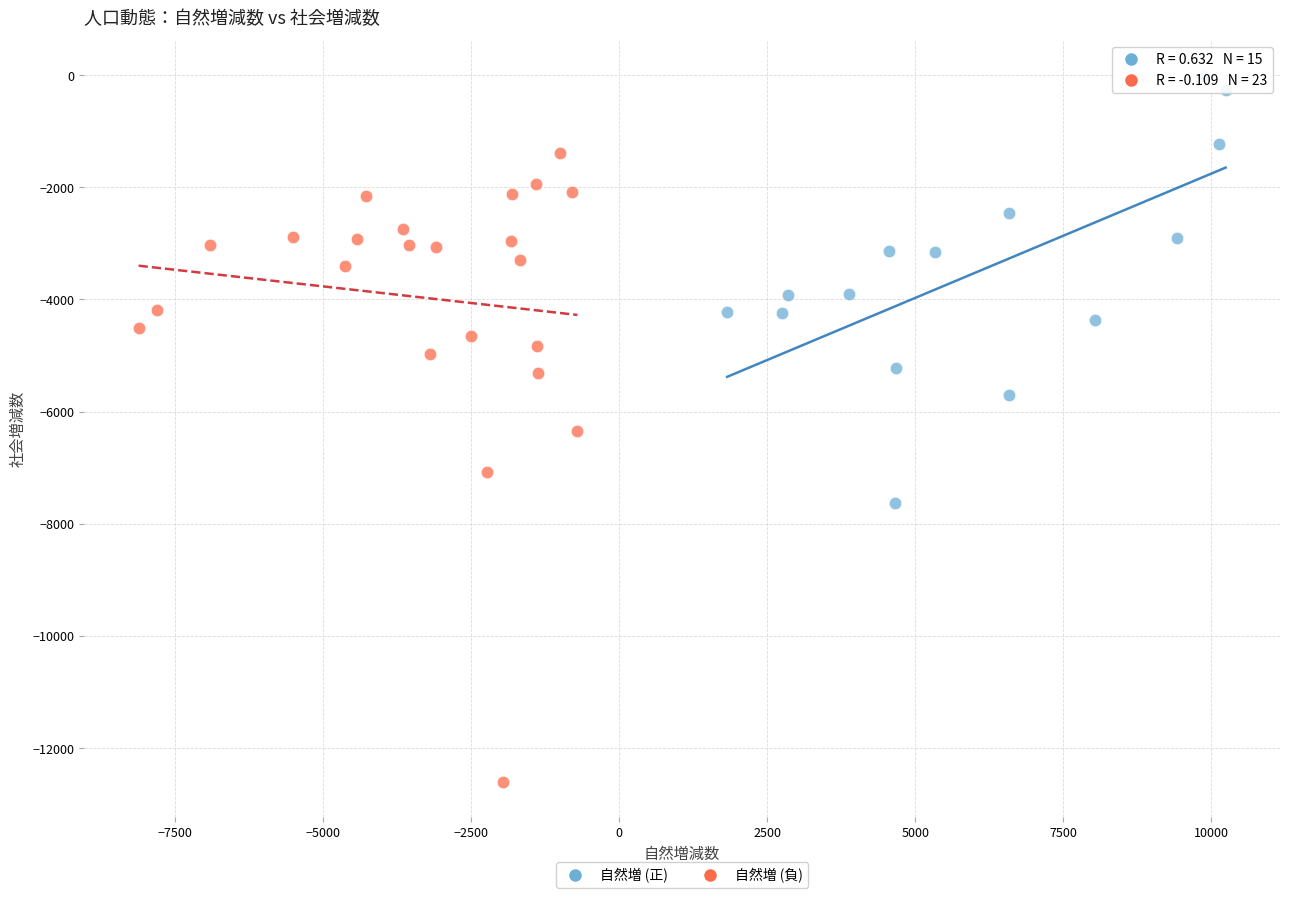

Which series has the largest Y range (max minus min)?

自然増 (負)